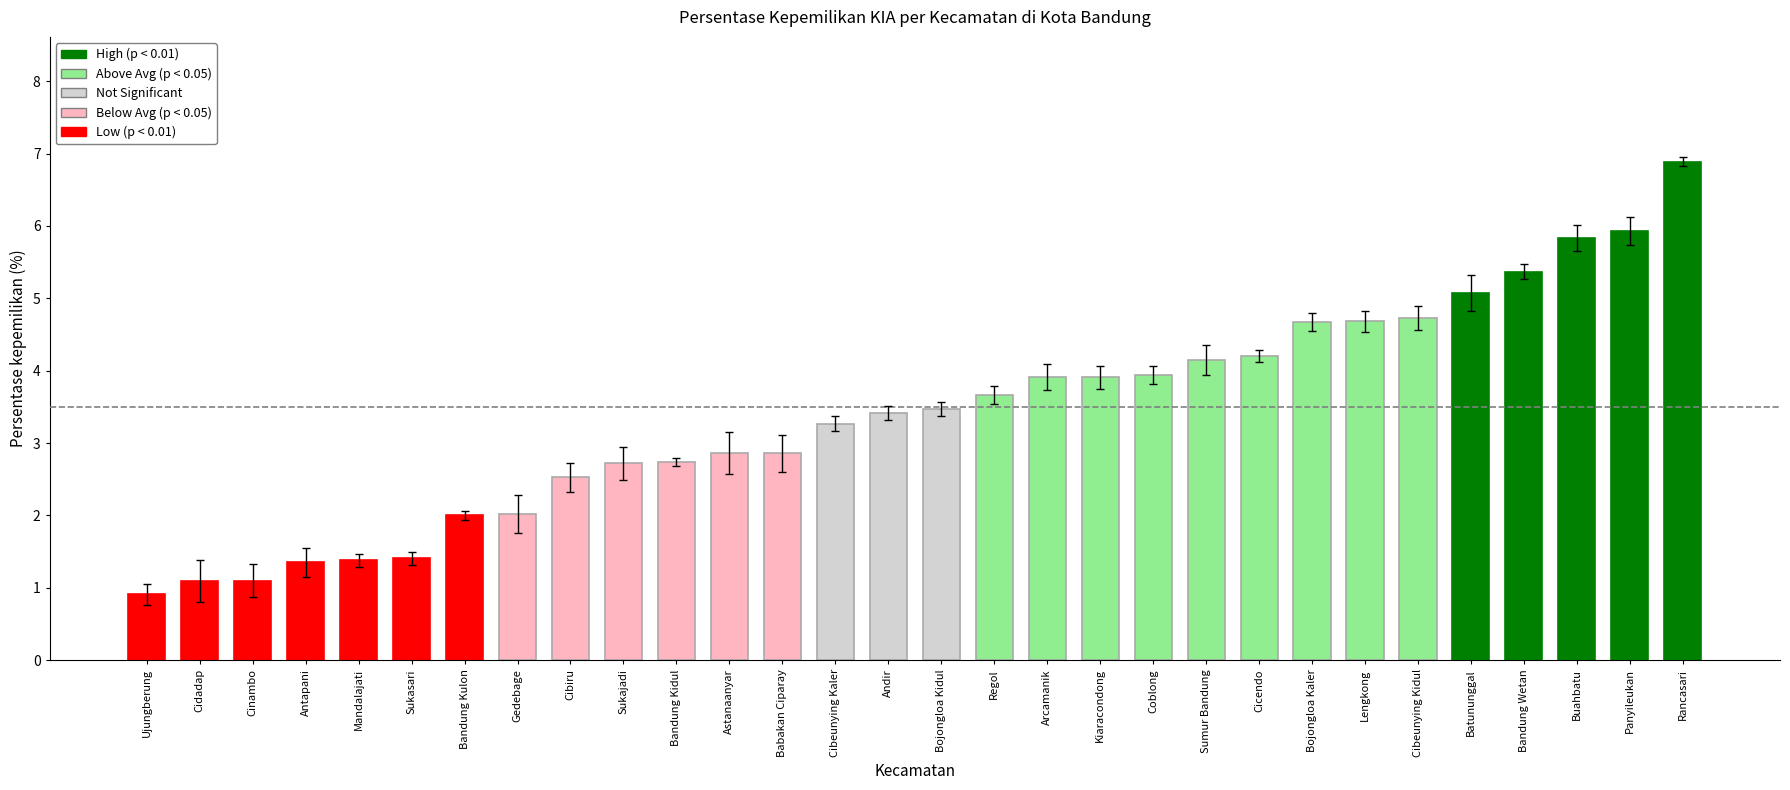

How many data points does each series have?

30